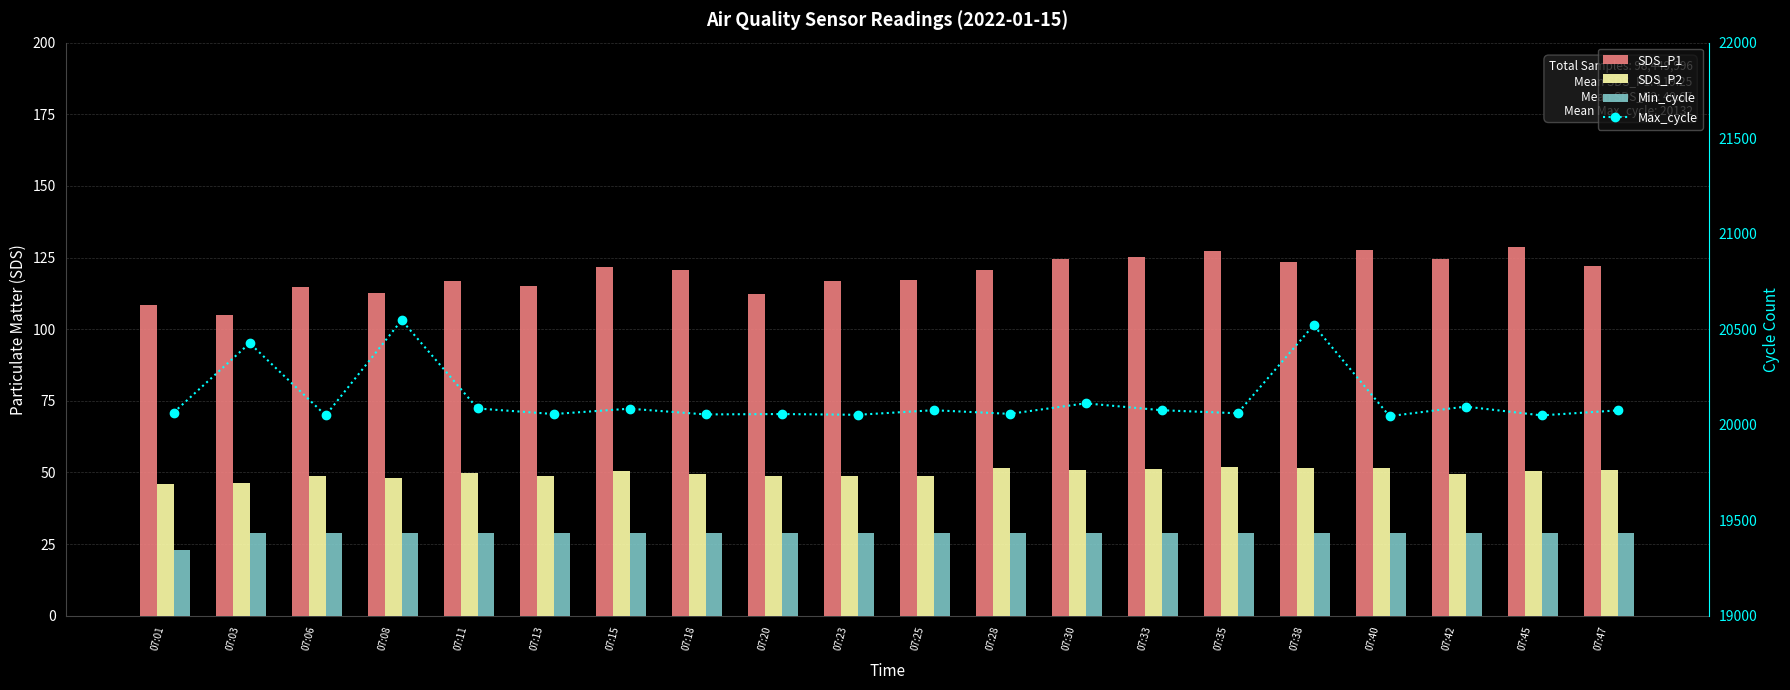

Rank the categories by Max_cycle value from highest to lowest.

07:08, 07:38, 07:03, 07:30, 07:42, 07:11, 07:15, 07:25, 07:33, 07:47, 07:01, 07:35, 07:28, 07:13, 07:20, 07:18, 07:23, 07:06, 07:45, 07:40